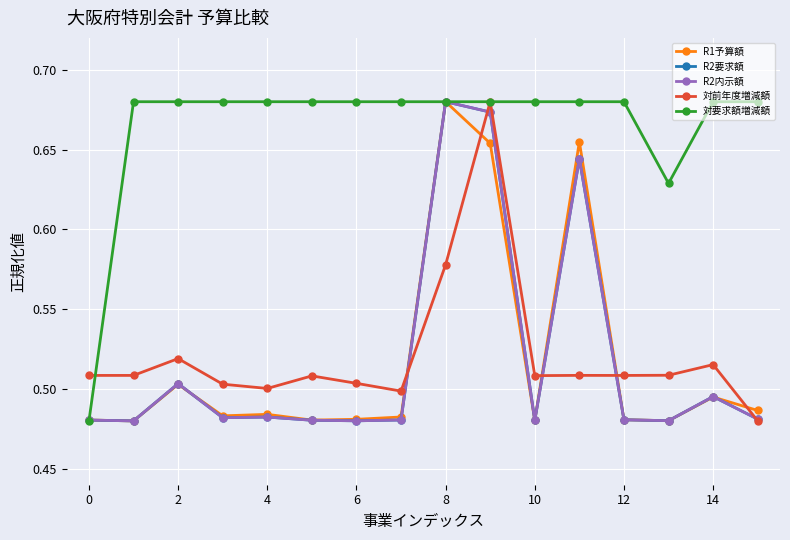

True or false: R1予算額 has more than 0 points higher than both neighbors.

True